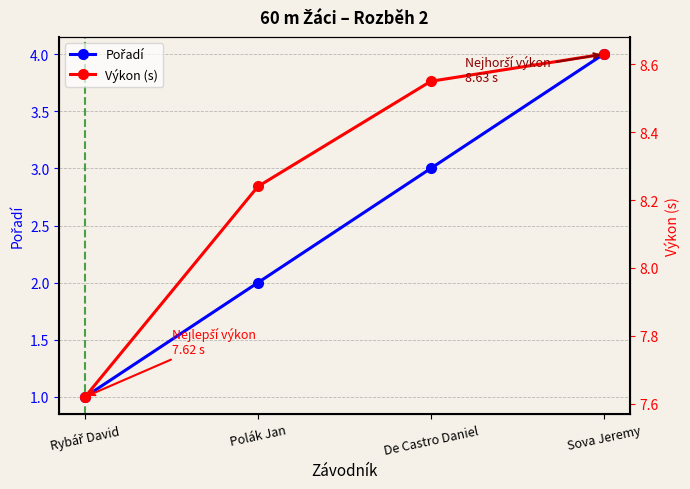

Which series changed the most between Rybář David and De Castro Daniel?

Pořadí